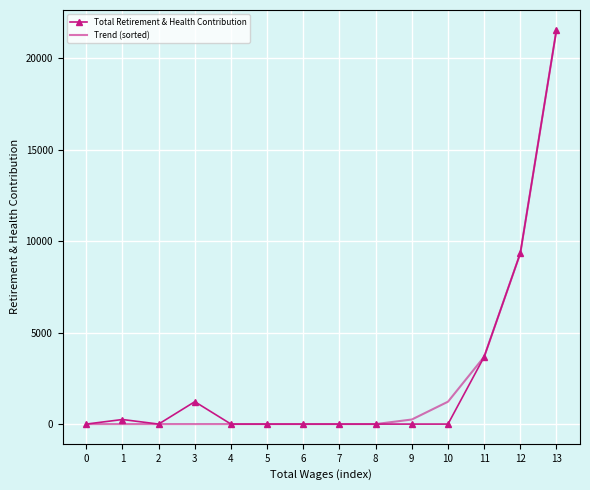

Rank the series at 10 from lowest to highest value.

Total Retirement & Health Contribution, Trend (sorted)